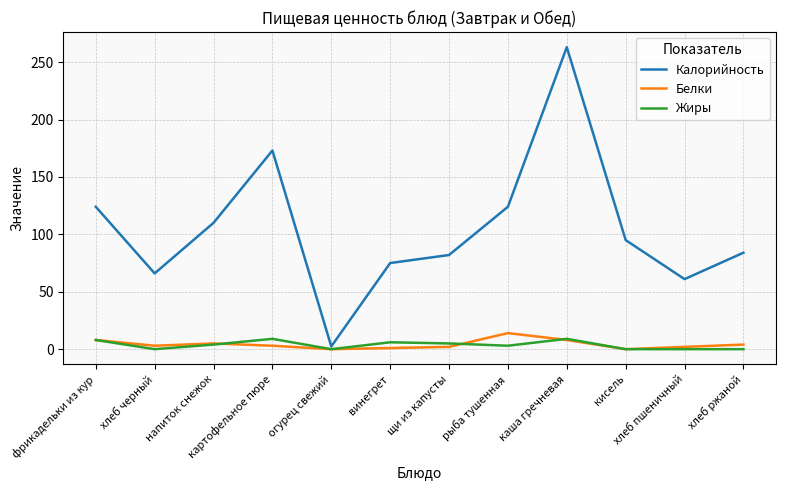

What is the spread (max minus min) of values at каша гречневая?

255.0